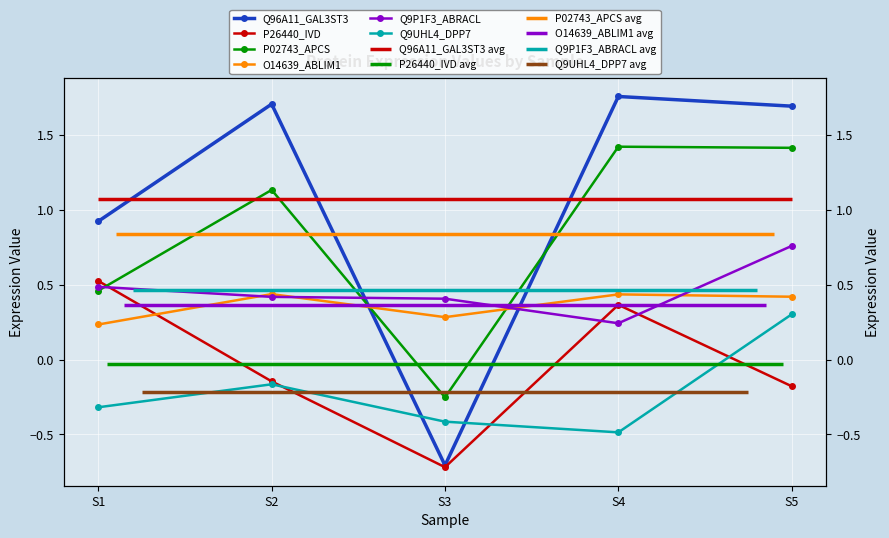

True or false: O14639_ABLIM1 has a value of 0.3 at S3.

True